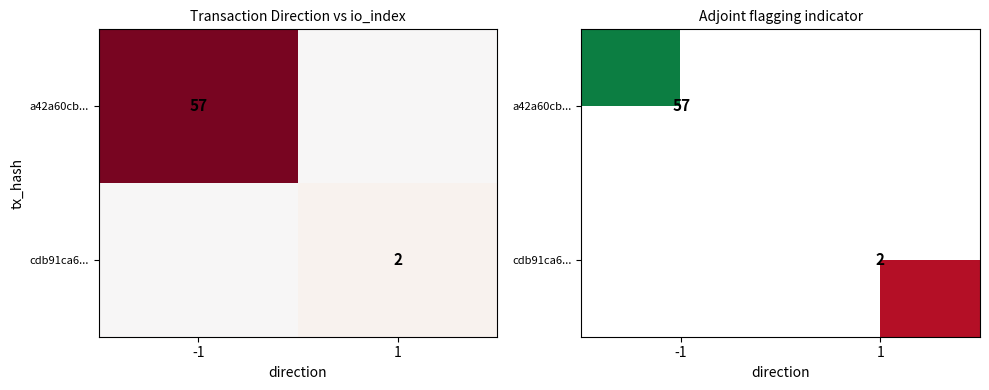

At how many categories does at least one series exceed 39?

1